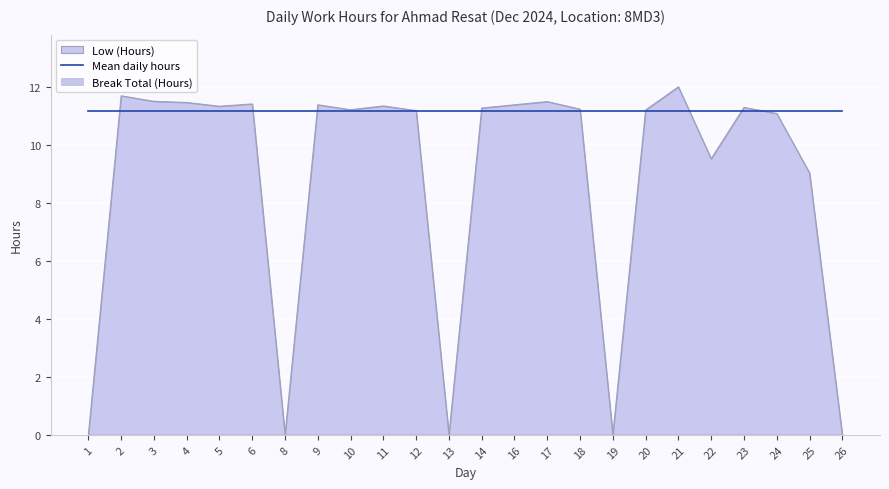

Reading left to right, list all the values displayed in this chart.

0.0	11.7	11.5	11.5	11.3	11.4	0.0	11.4	11.2	11.3	11.2	0.0	11.3	11.4	11.5	11.2	0.0	11.2	12.0	9.5	11.3	11.1	9.0	0.0